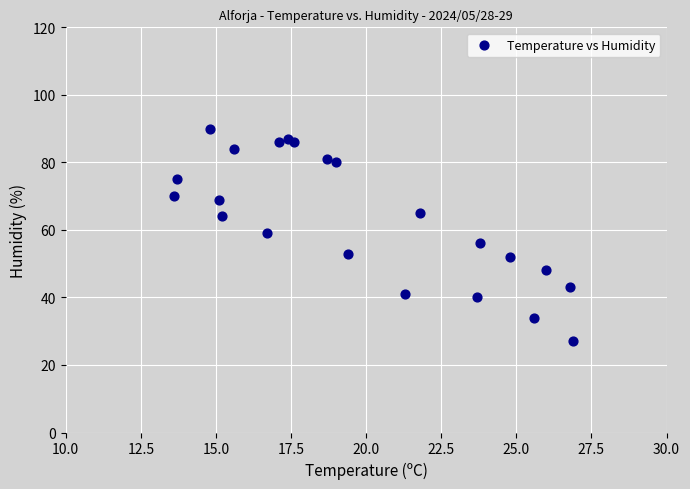

What is the range of Y values (max minus min)?

63